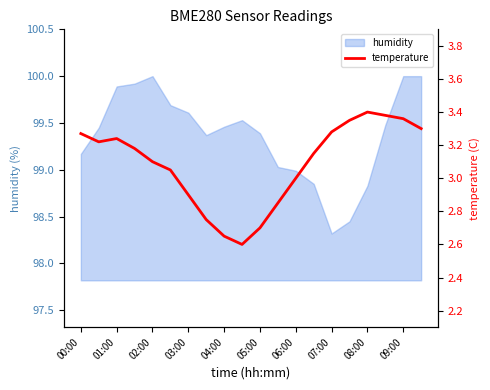

At which label does humidity reach its minimum?

07:00